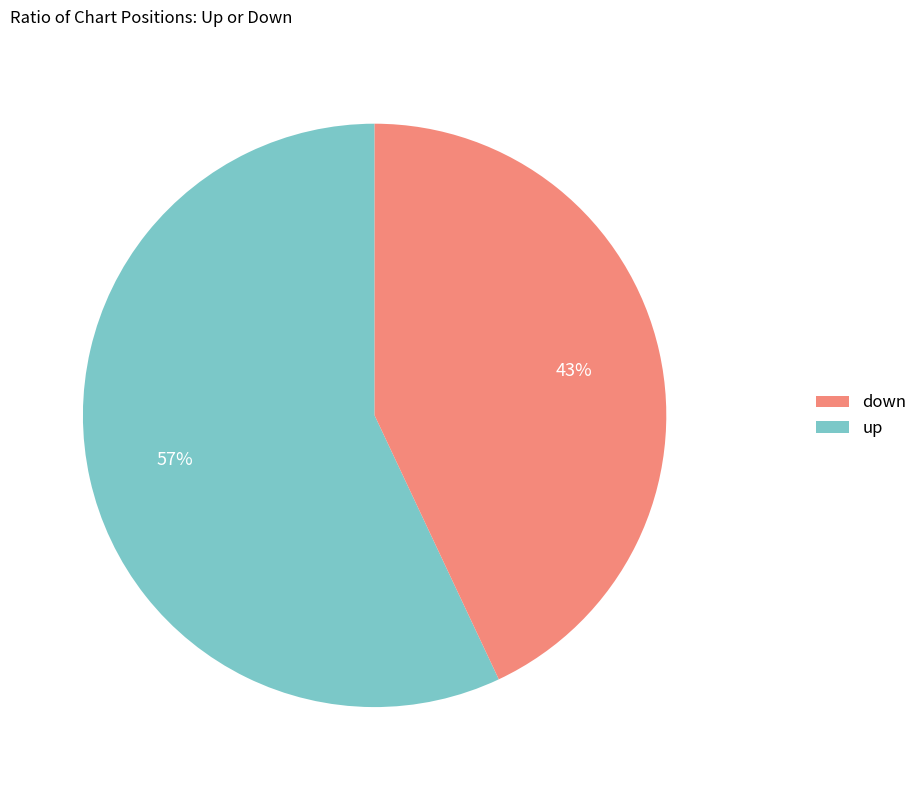

Is there a majority slice in this chart?

Yes